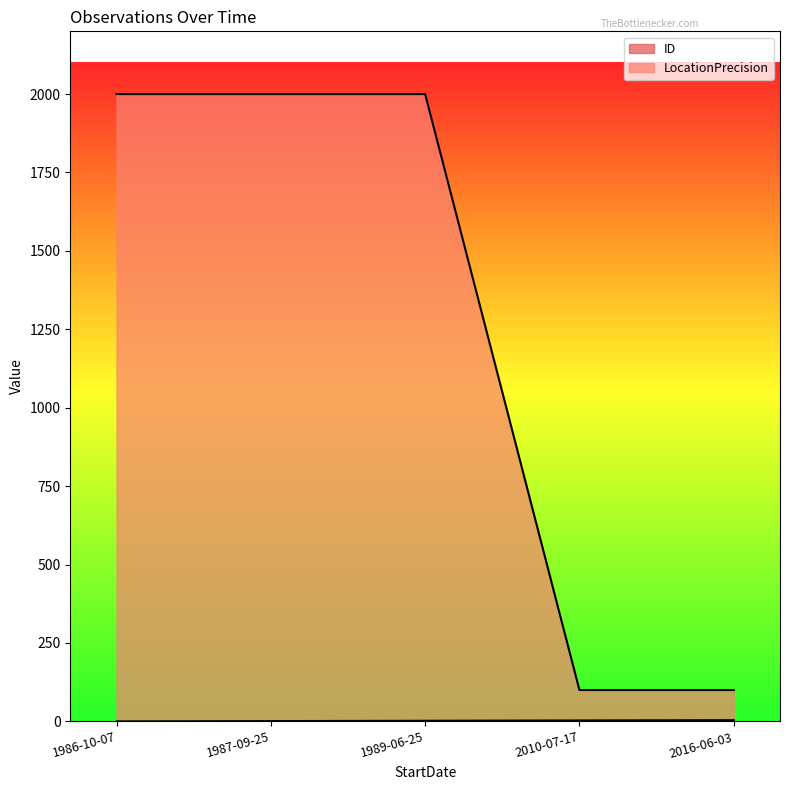

Where is ID nearest to the value 2?

1989-06-25